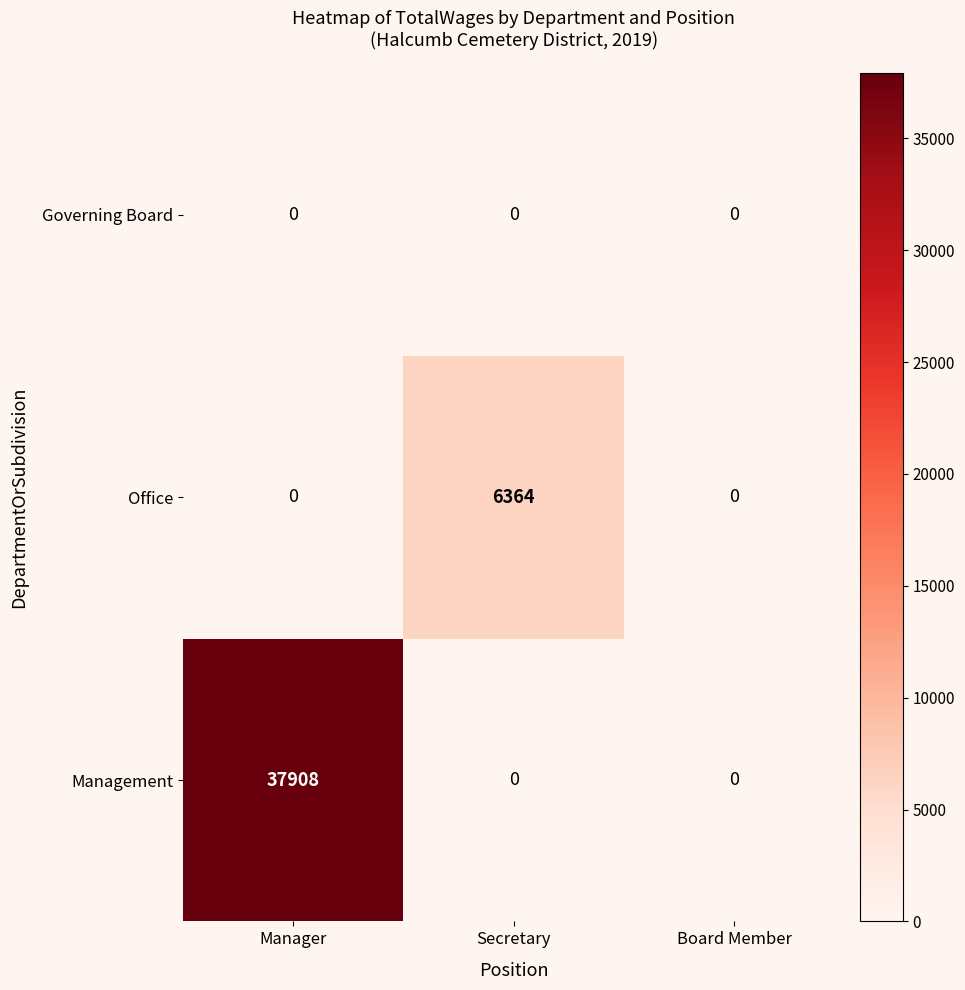

Is the value of Office at Secretary greater than the value of Management at Secretary?

Yes